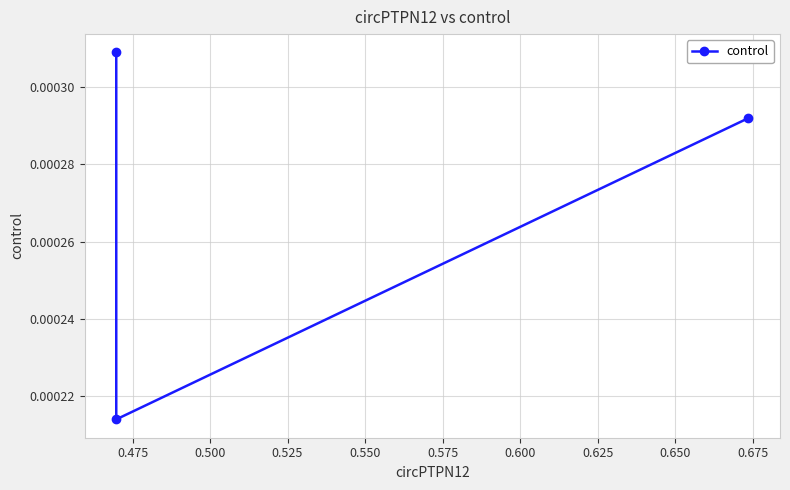

Where is the data nearest to the value 0?

0.475